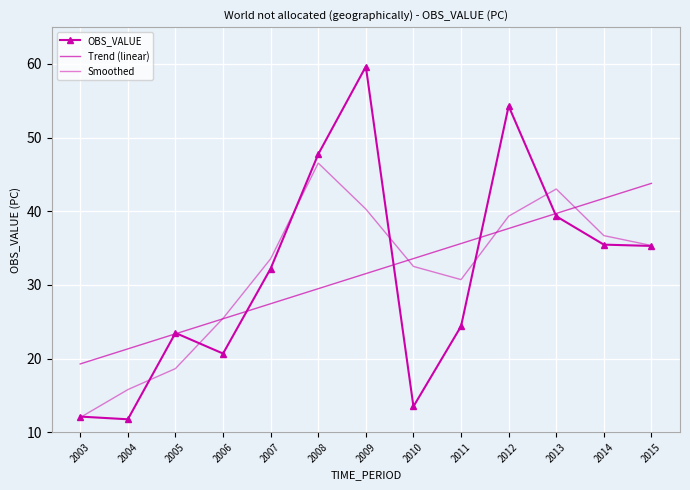

What is the difference between the second highest and second lowest values in the Smoothed series?

27.2